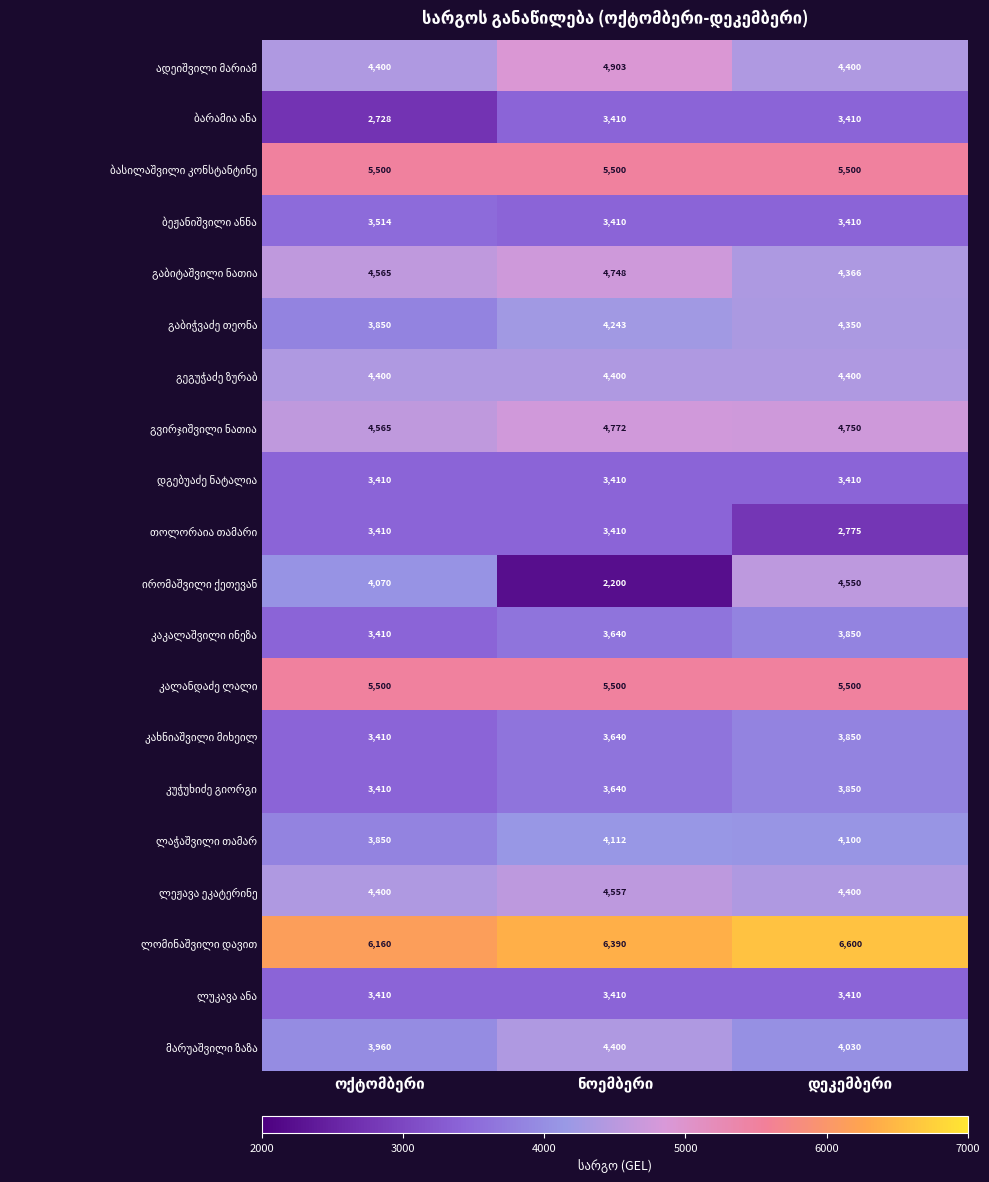

At how many categories does at least one series exceed 5803?

3